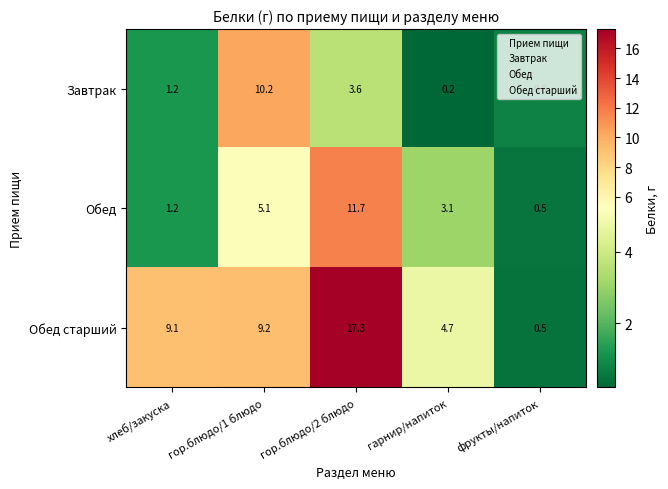

How many data points does each series have?

5